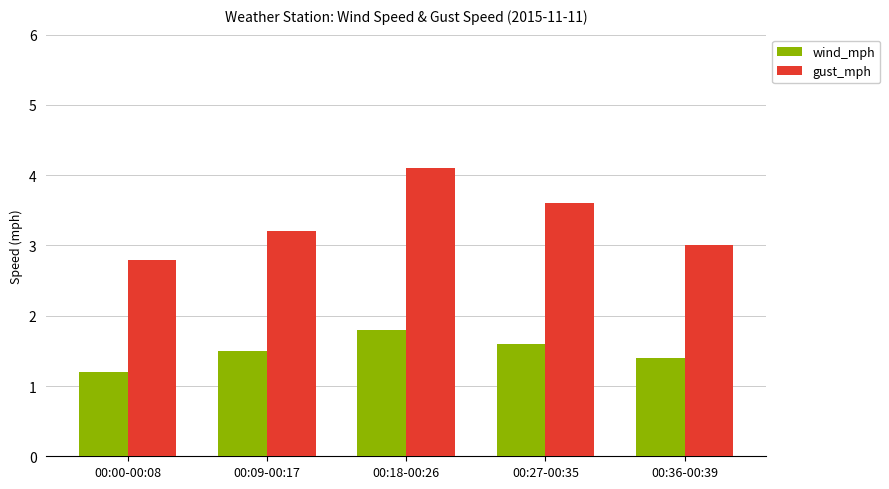

Reading left to right, what are all the values shown in this chart?

wind_mph: 00:00-00:08=1.2	00:09-00:17=1.5	00:18-00:26=1.8	00:27-00:35=1.6	00:36-00:39=1.4
gust_mph: 00:00-00:08=2.8	00:09-00:17=3.2	00:18-00:26=4.1	00:27-00:35=3.6	00:36-00:39=3.0